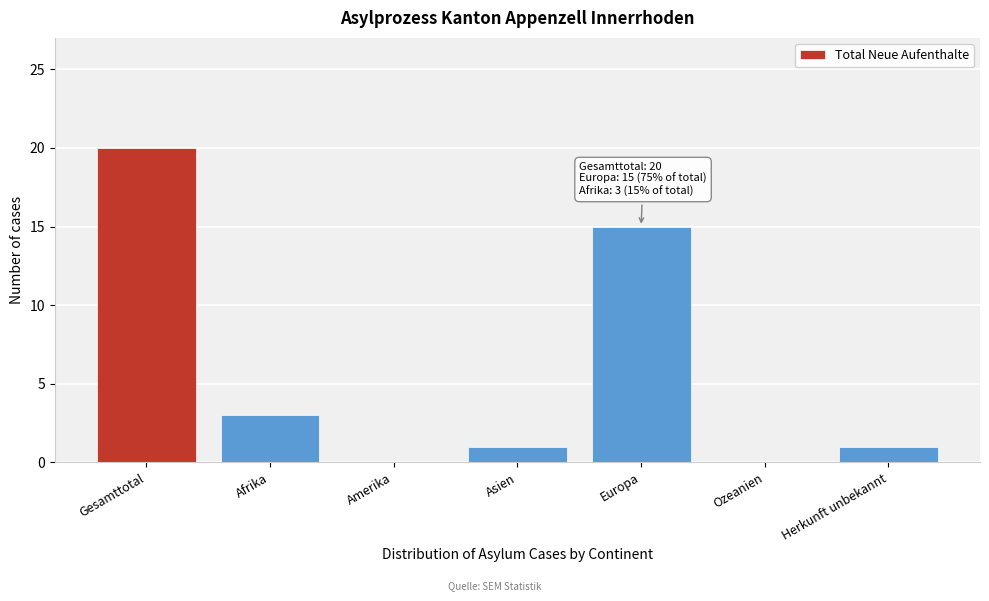

Reading left to right, transcribe all the data shown in this chart.

Gesamttotal=20	Afrika=3	Amerika=0	Asien=1	Europa=15	Ozeanien=0	Herkunft unbekannt=1